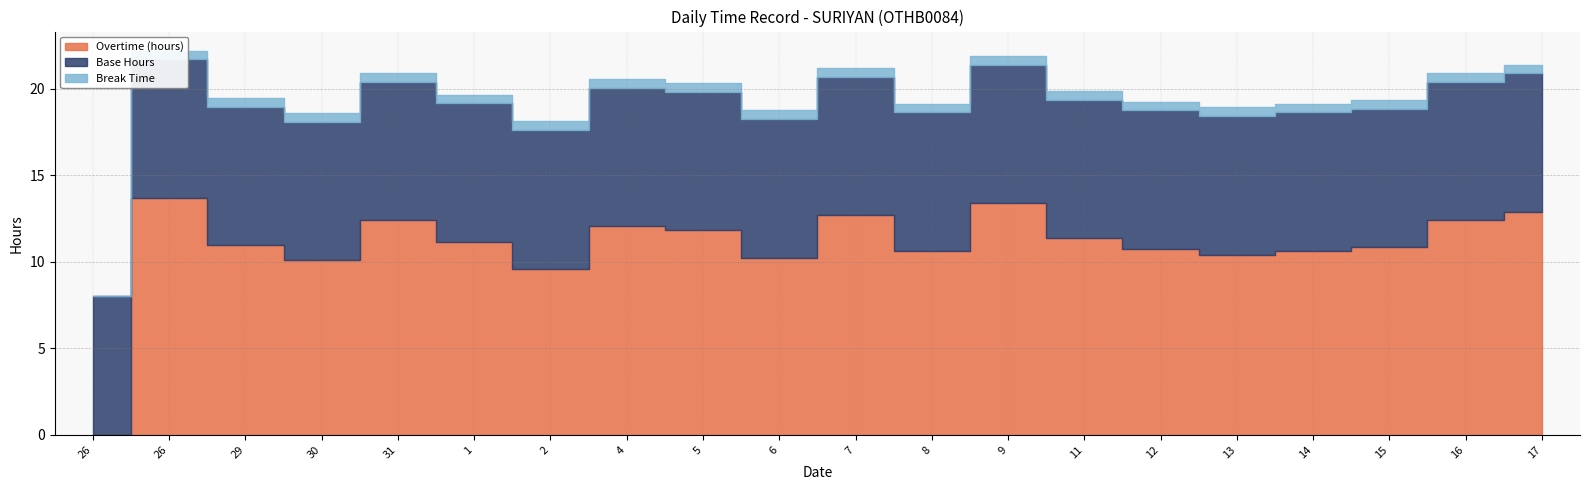

True or false: Break Time and Overtime (hours) intersect in this chart.

False